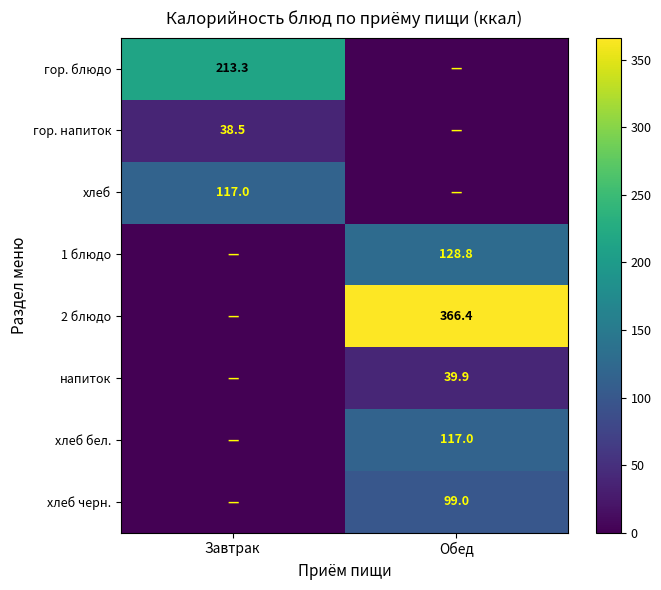

What is the difference between the highest and lowest values at Обед?

366.4